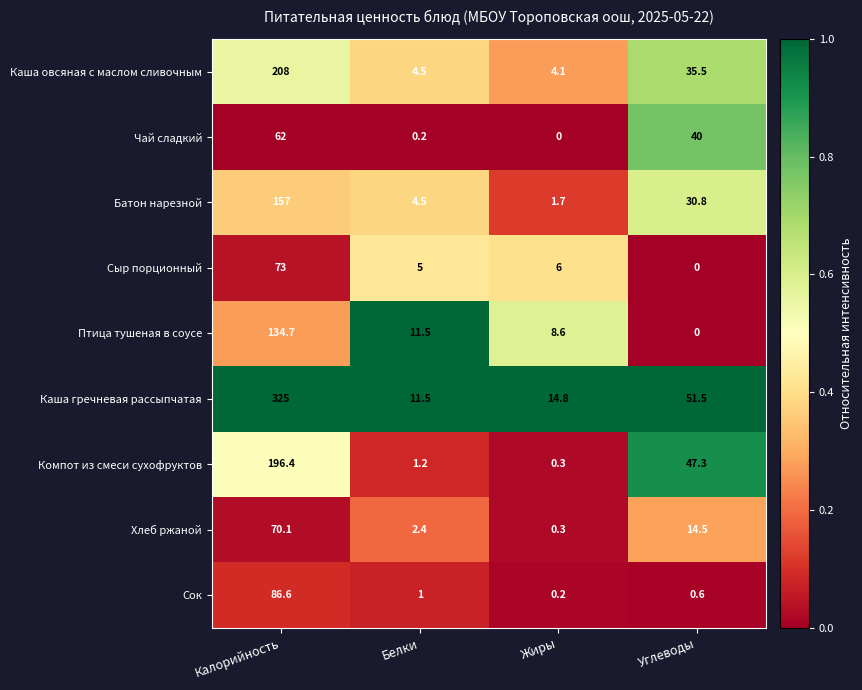

How many distinct data groups are displayed?

9